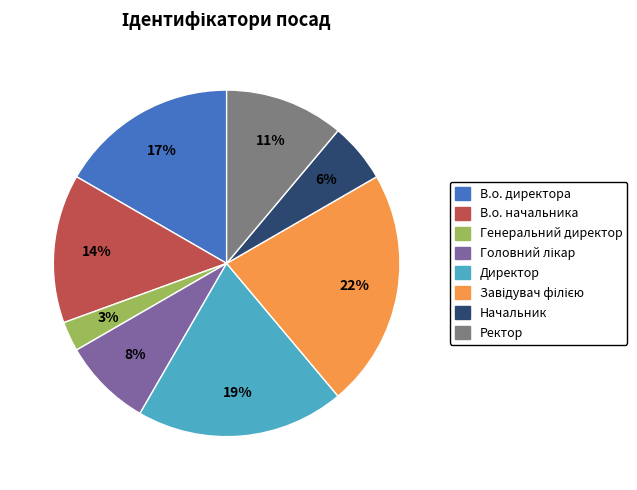

To the nearest percent, what is the difference between the largest and smallest slice percentages?

19%